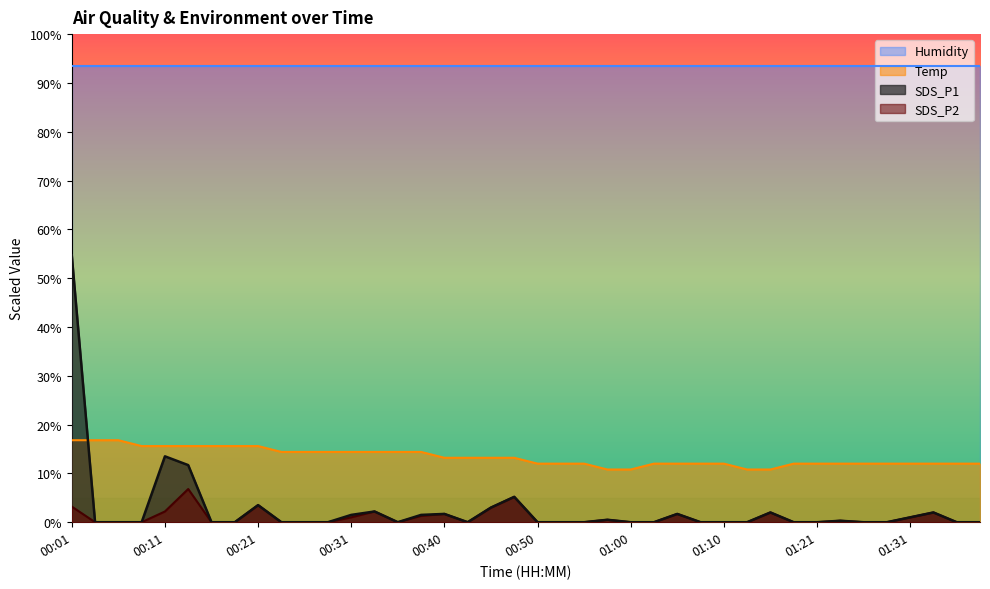

Rank the series by their maximum value, from lowest to highest.

SDS_P2, Temp, SDS_P1, Humidity